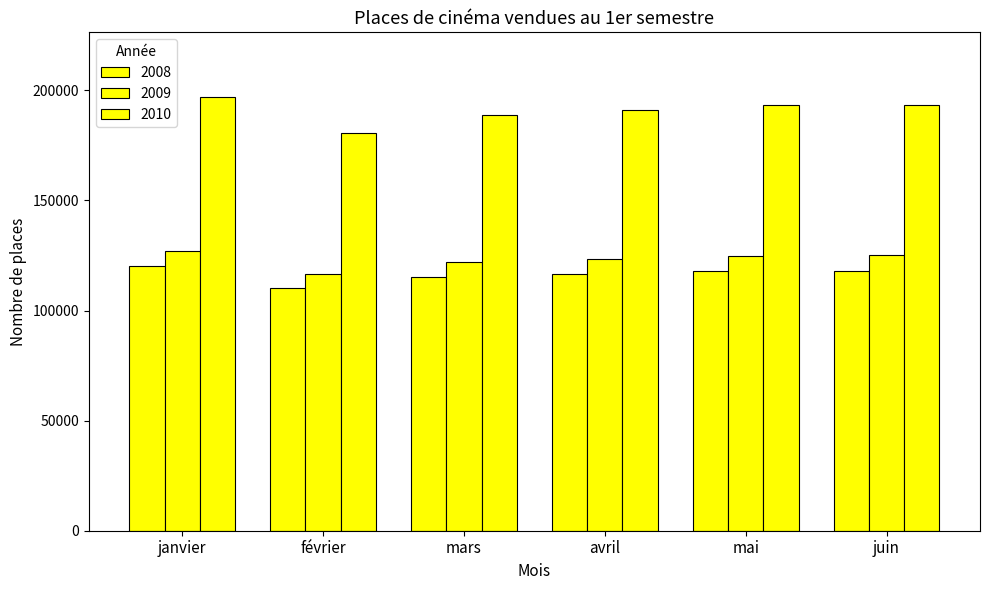

How many values in the 2010 series are below 193192?

3